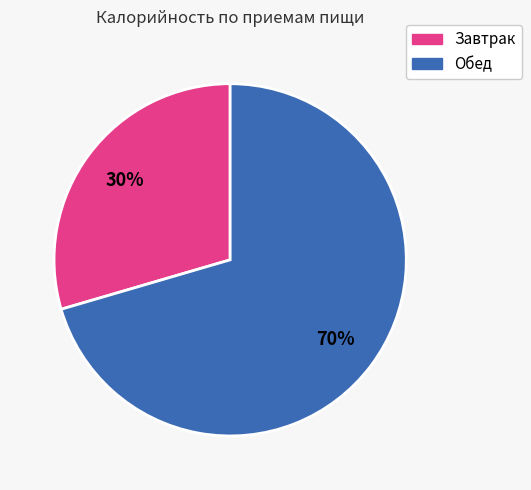

What is the largest slice in the pie chart?

Обед